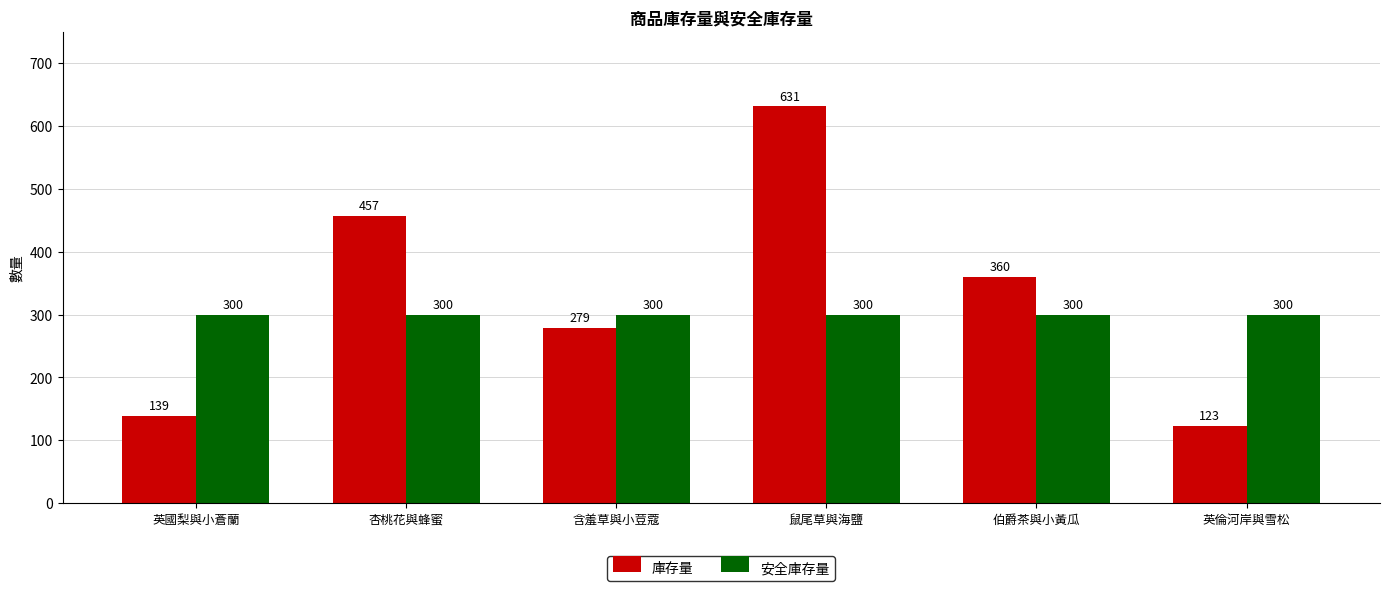

True or false: 安全庫存量 has a value of 507 at 含羞草與小荳蔻.

False